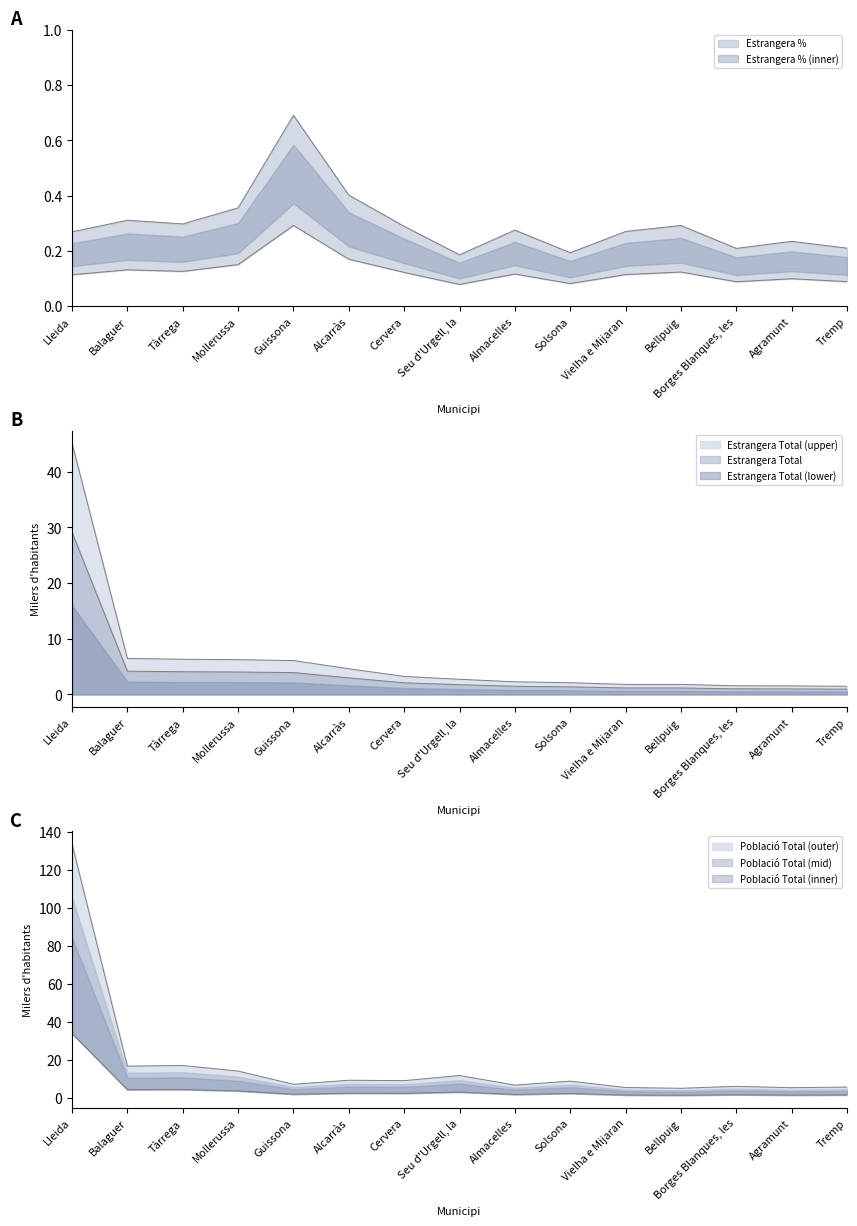

How many lines are shown in the chart?

3